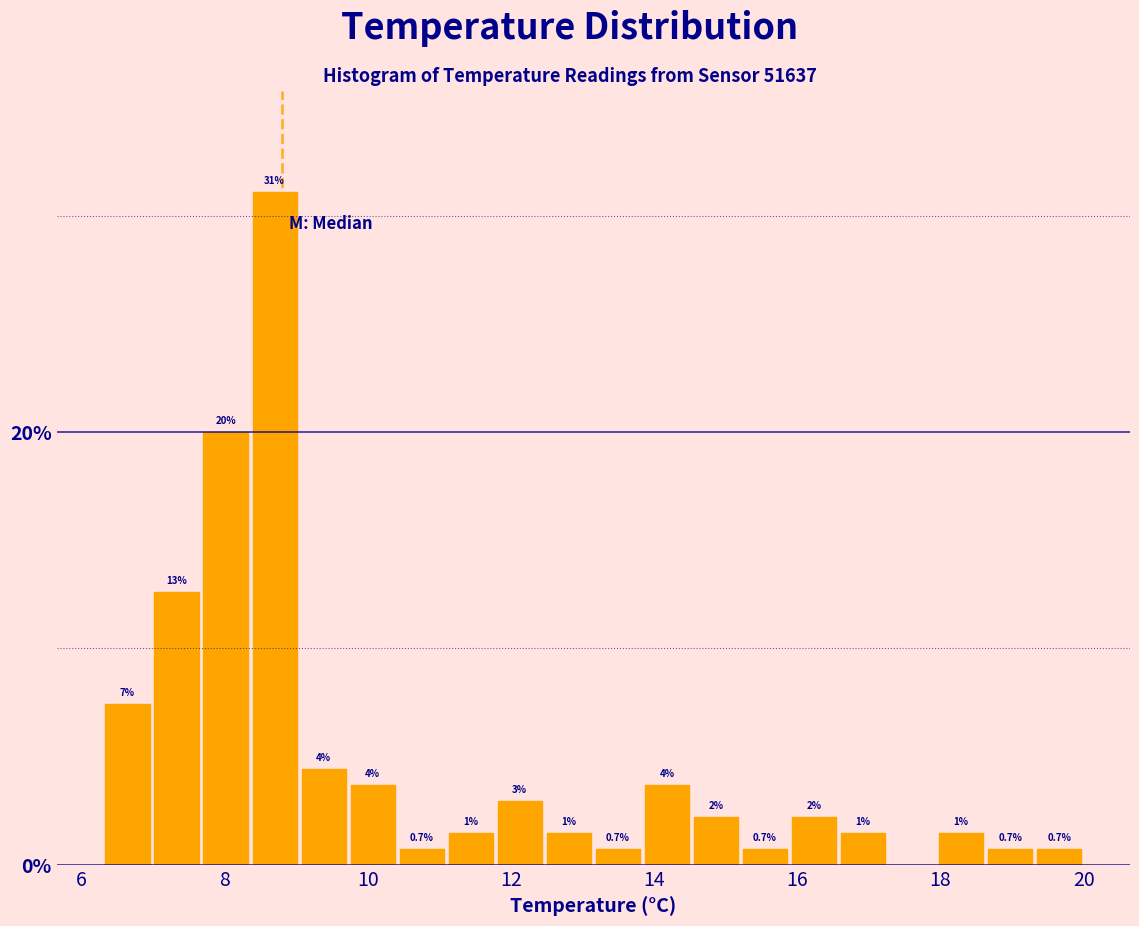

Read against the x-axis, roughly where is the centre of the tallest bar?

8.6